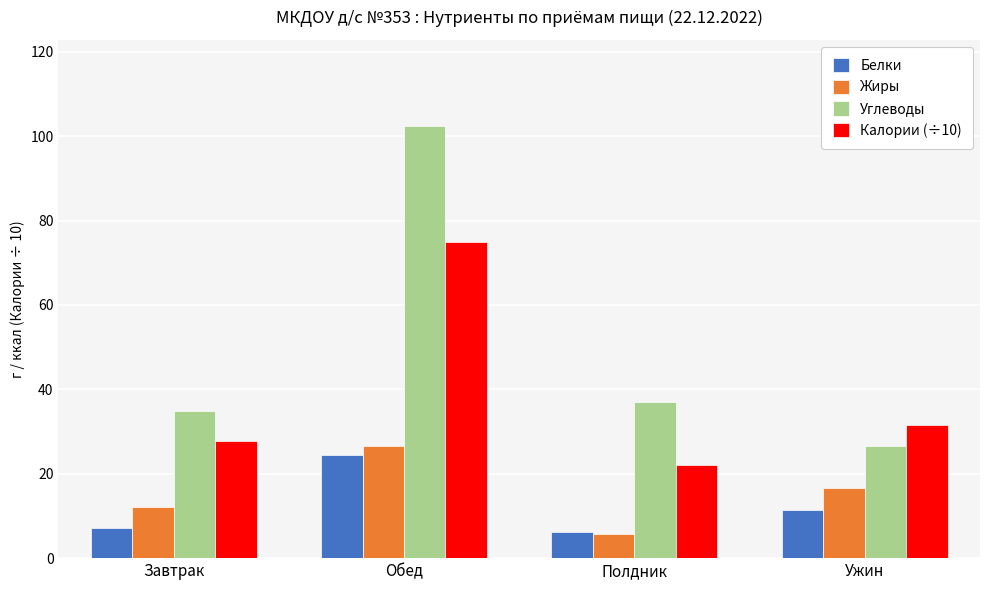

The Калории (÷10) series shows 41.1 at Ужин. True or false?

False